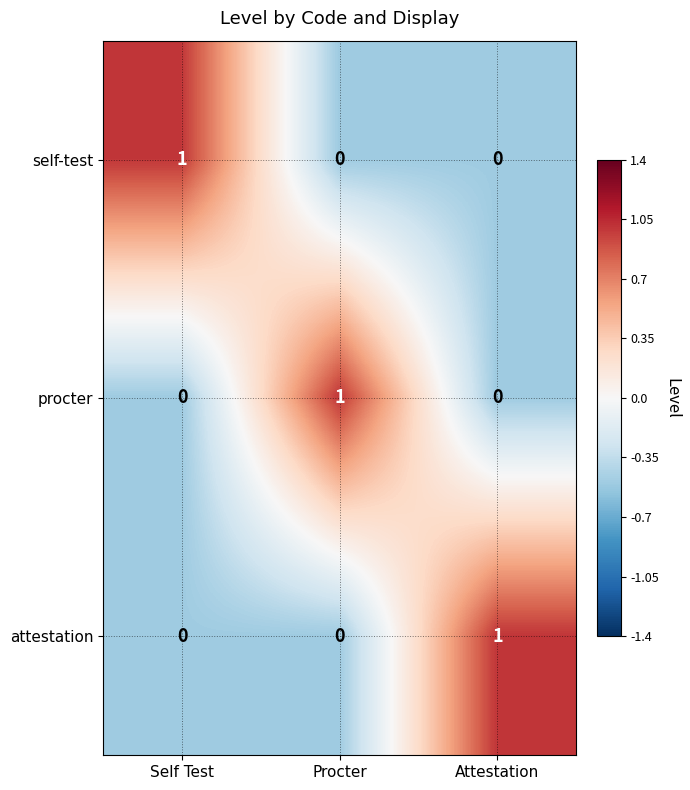

Is the value of attestation at Procter greater than the value of self-test at Self Test?

No